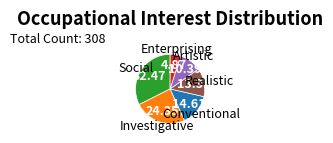

Is there a majority slice in this chart?

No